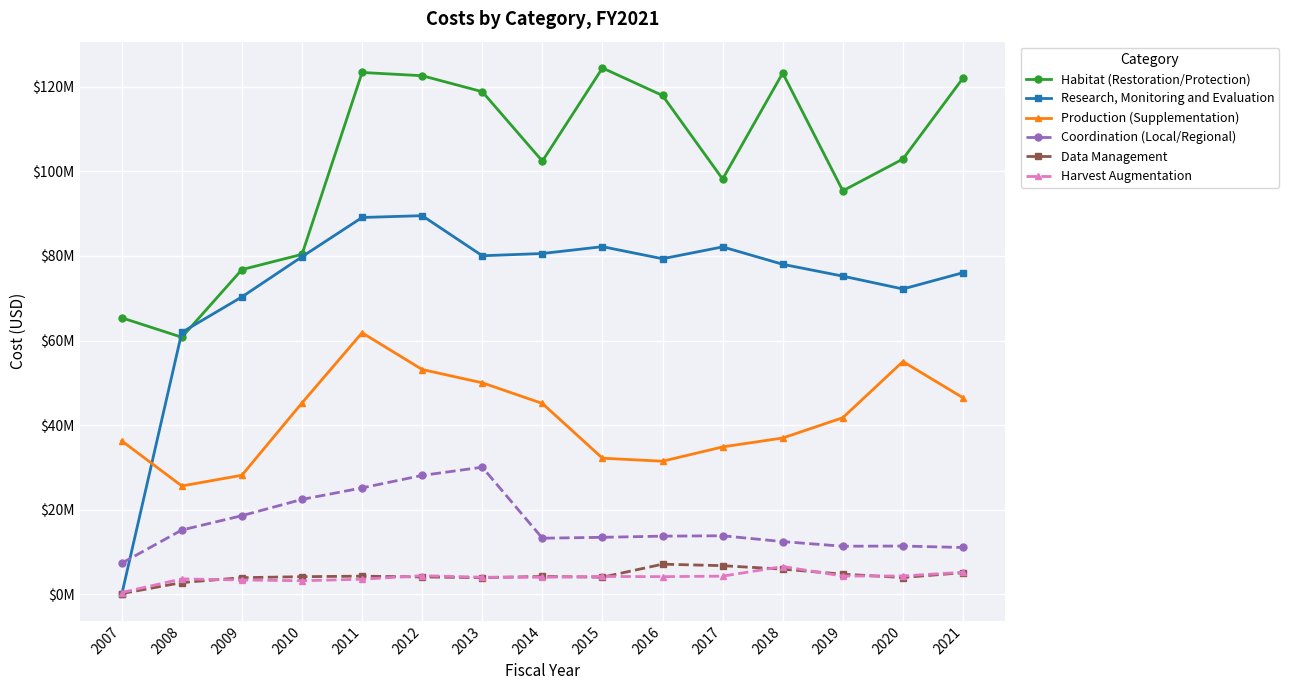

What are all the series names shown in the legend?

Habitat (Restoration/Protection), Research, Monitoring and Evaluation, Production (Supplementation), Coordination (Local/Regional), Data Management, Harvest Augmentation